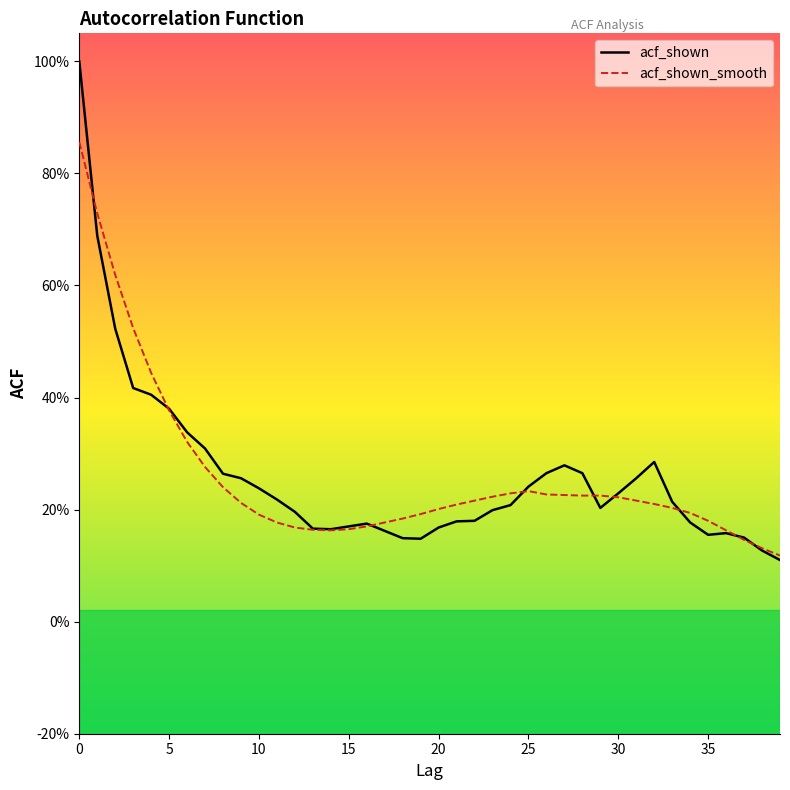

At which category does the chart reach its minimum across all series?

39